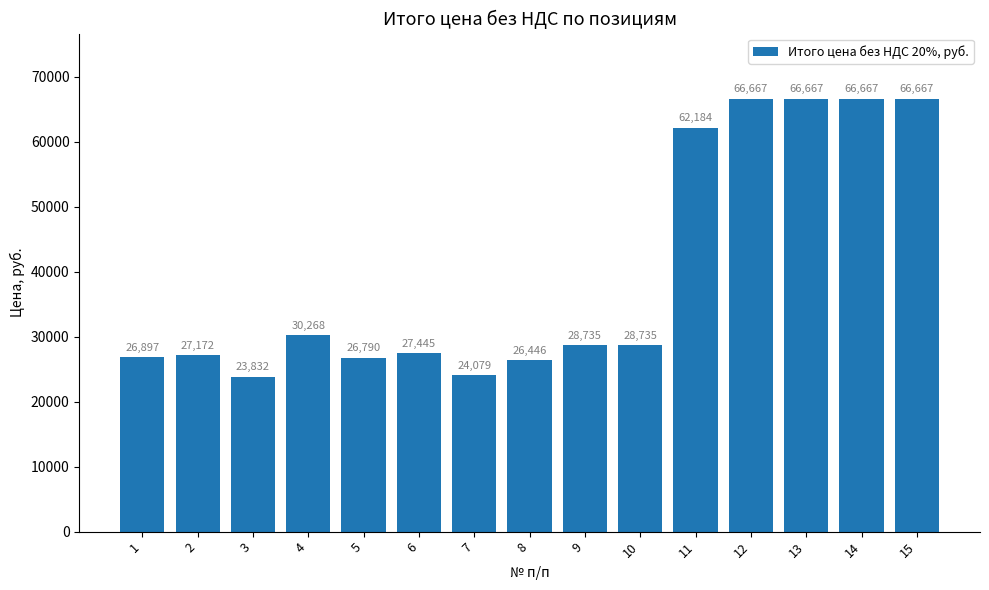

How many bars are there in total?

15